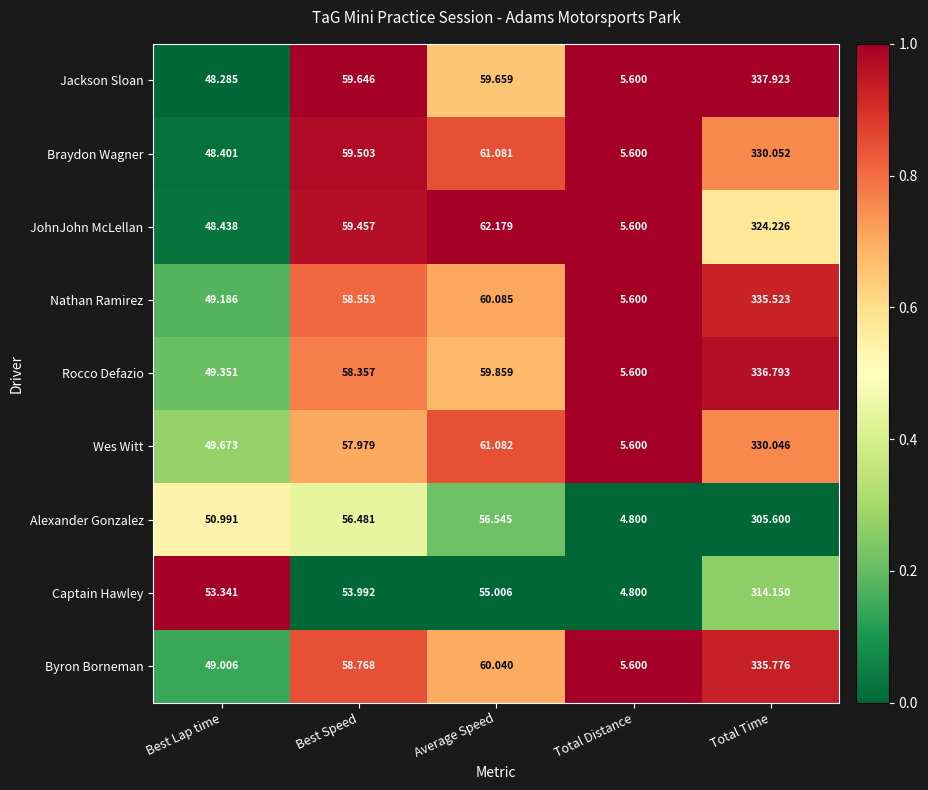

Which series has the largest range (max minus min)?

Jackson Sloan